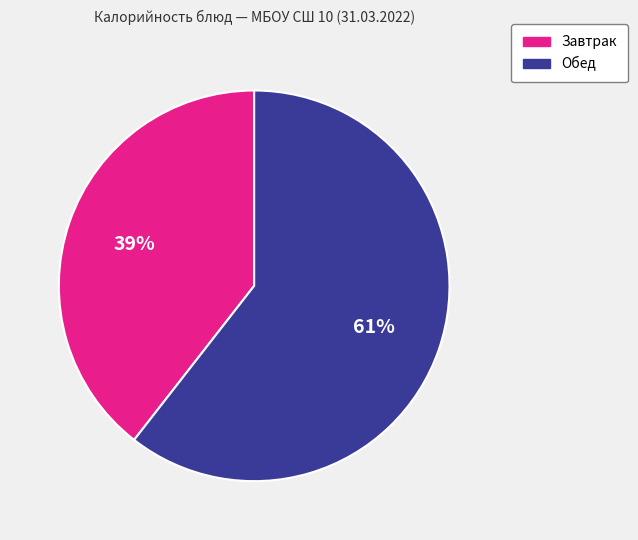

To the nearest percent, what is the average slice percentage?

50%